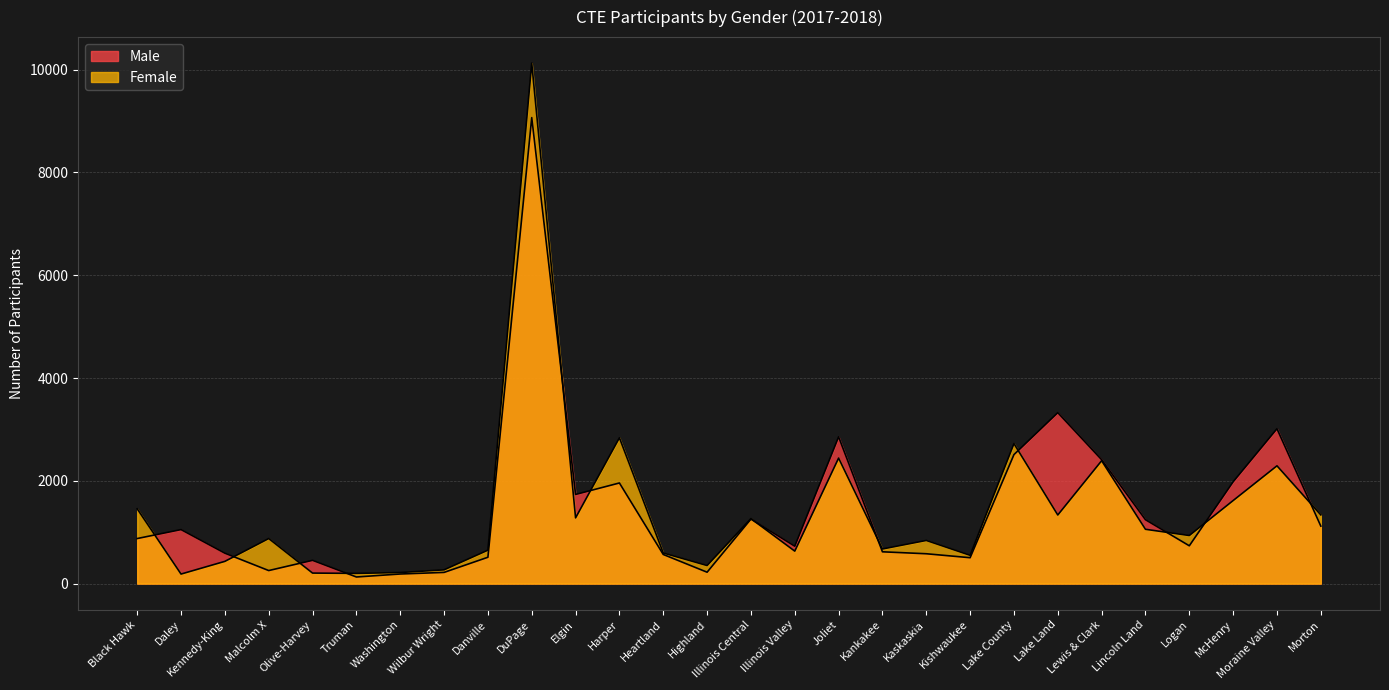

Rank the series at Olive-Harvey from highest to lowest value.

Male, Female